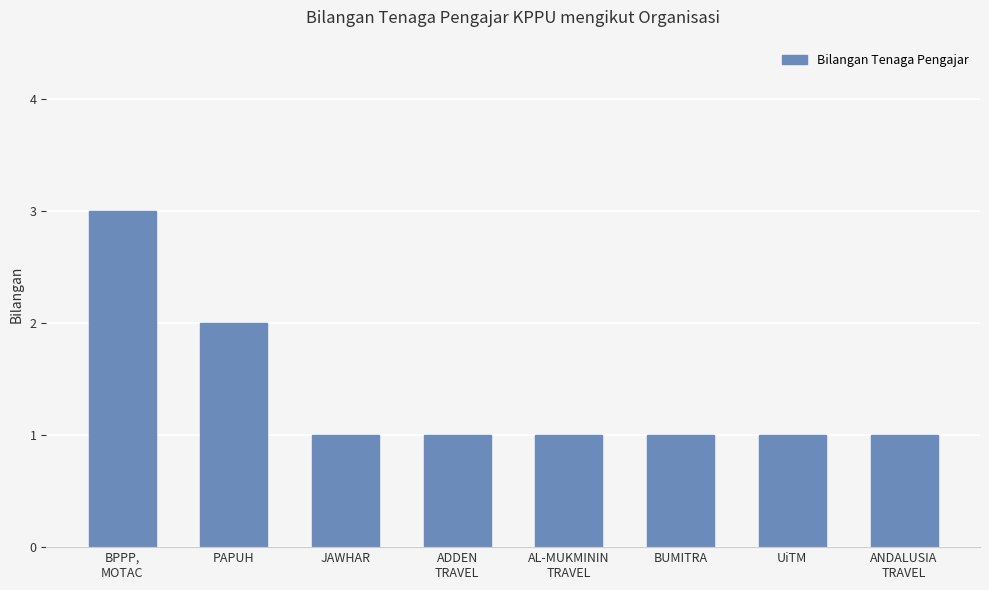

True or false: the data shows 2 at JAWHAR.

False